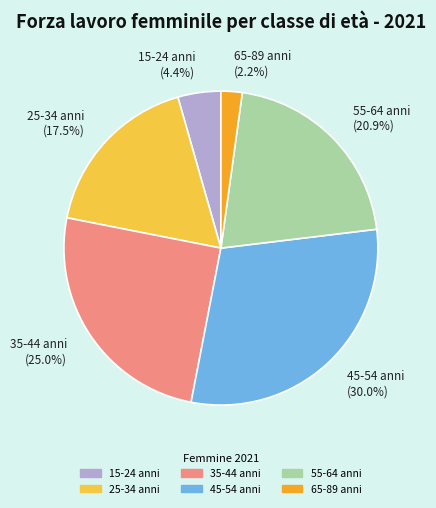

To the nearest percent, what portion does 35-44 anni represent?

25%